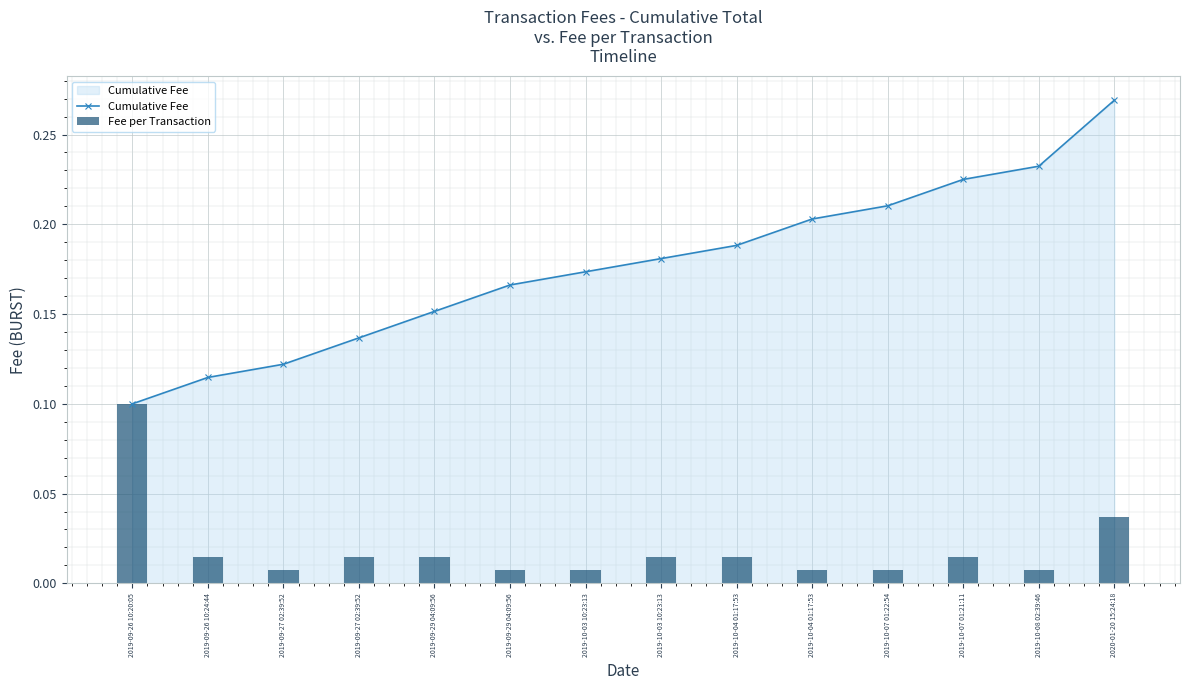

Rank the series at 2019-10-07 01:21:11 from lowest to highest value.

Fee per Transaction, Cumulative Fee